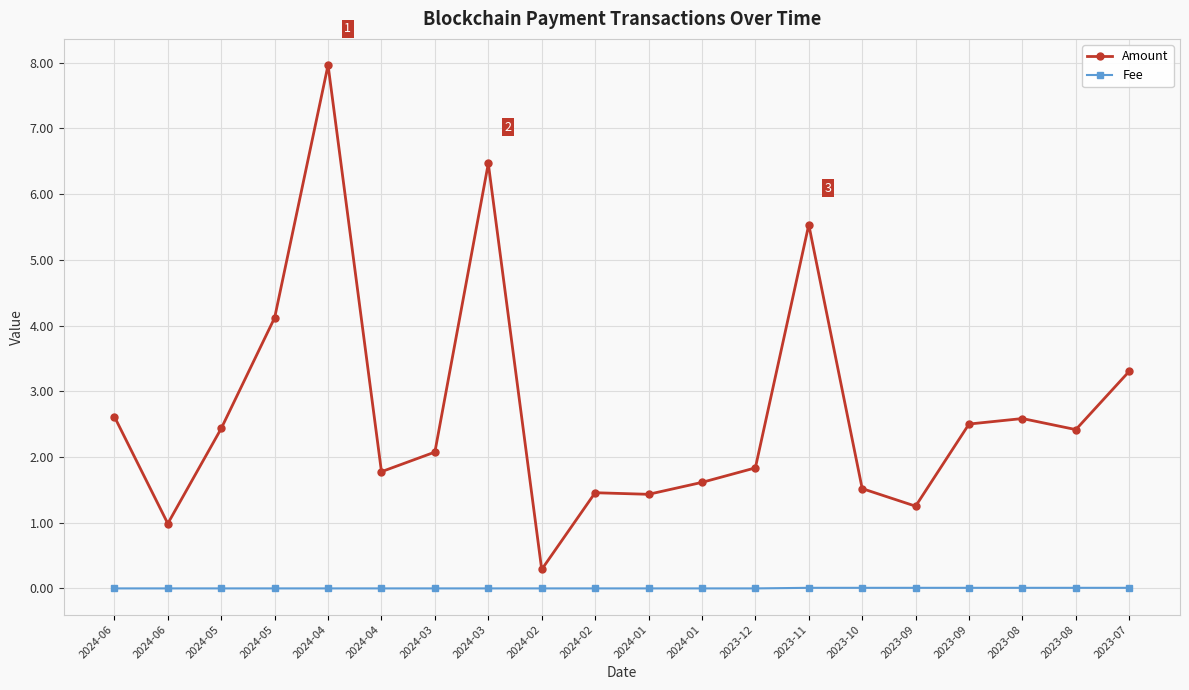

What are all the series names shown in the legend?

Amount, Fee